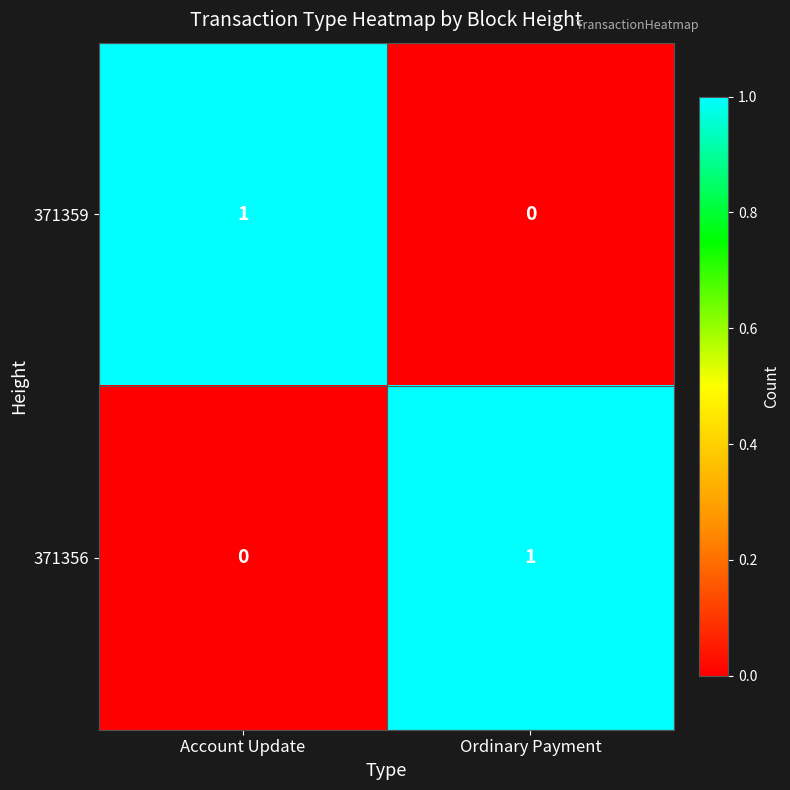

Is the value of 371359 at Account Update greater than the value of 371356 at Account Update?

Yes